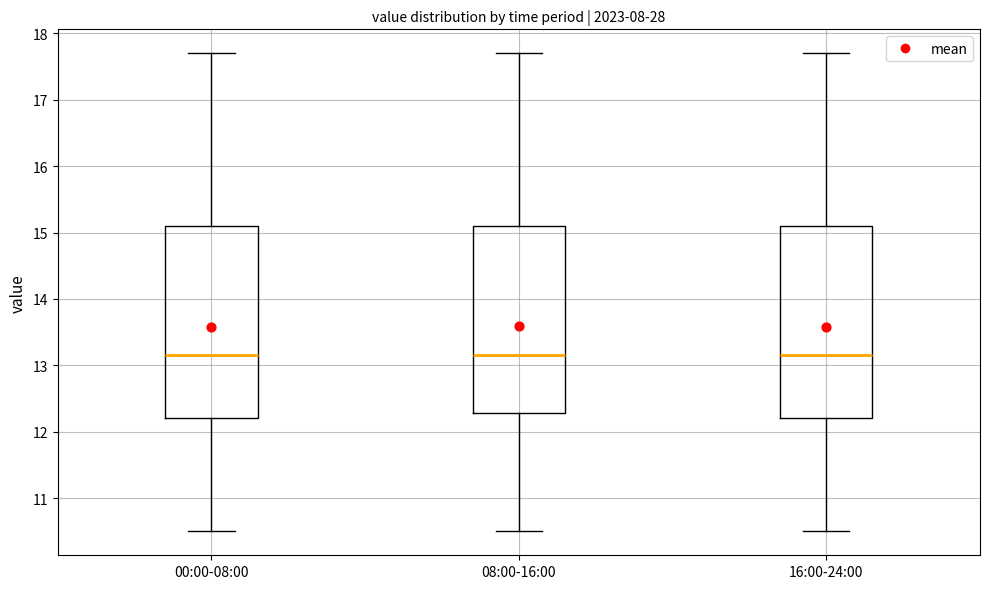

Where is the upper edge of the box for 16:00-24:00 on the y-axis? The values are not printed on the chart, so give them approximately, as read against the axis.

15.1